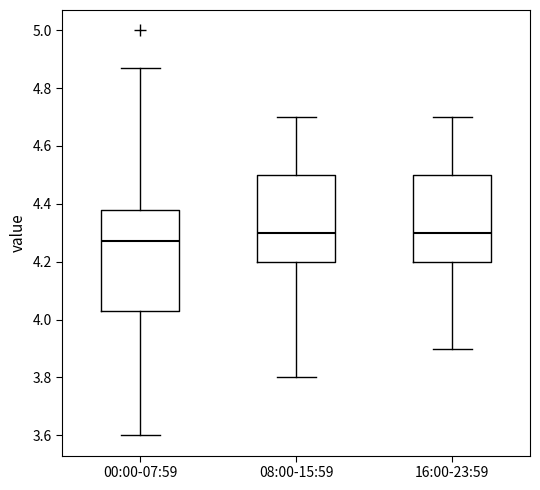

Where does the median line of the box for 08:00-15:59 sit on the y-axis? The values are not printed on the chart, so give them approximately, as read against the axis.

4.30